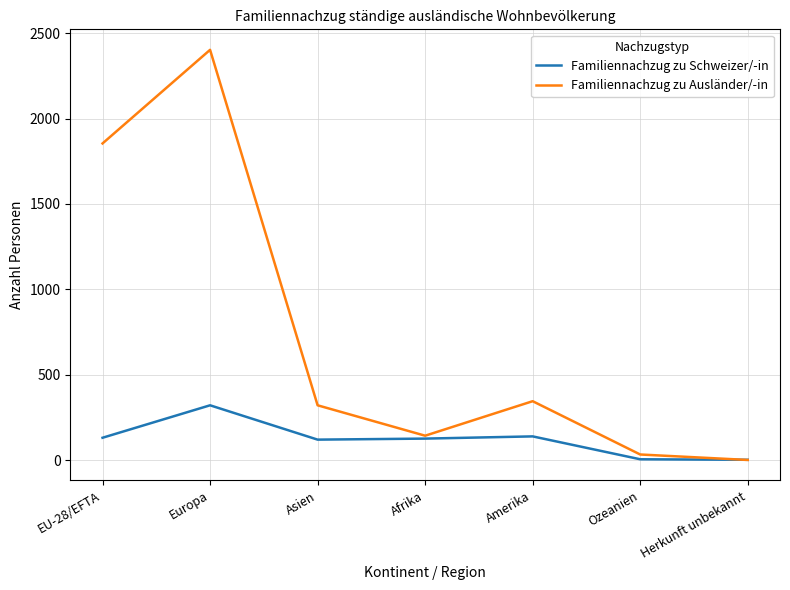

The Familiennachzug zu Ausländer/-in series shows 4118 at Europa. True or false?

False